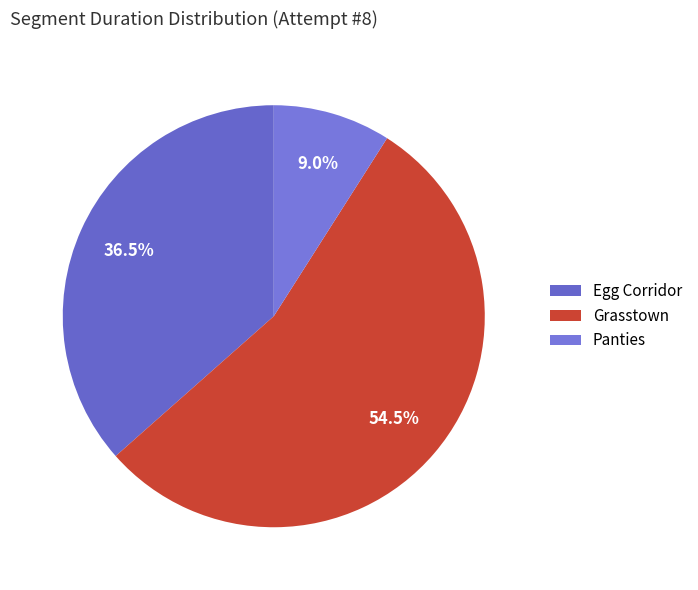

How many slices are in this pie chart?

3